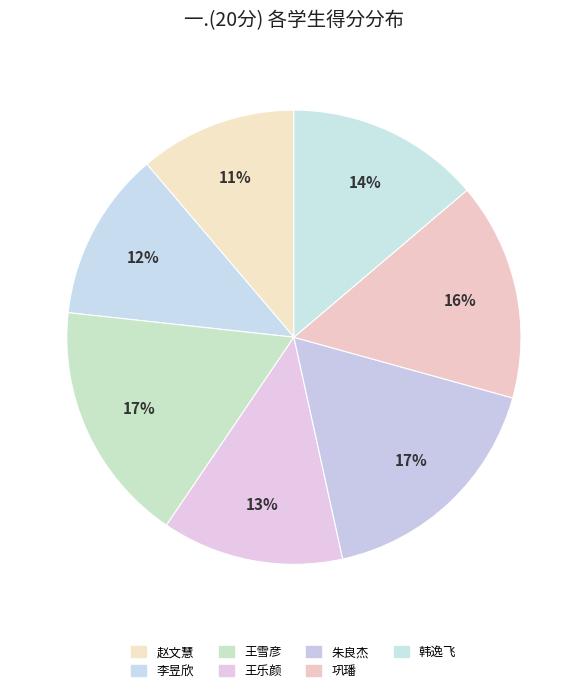

Count the number of slices in the pie.

7